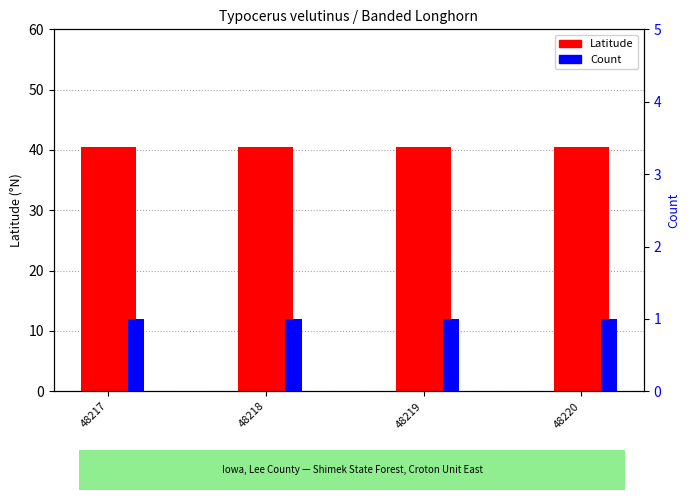

Which series has the largest range (max minus min)?

Latitude